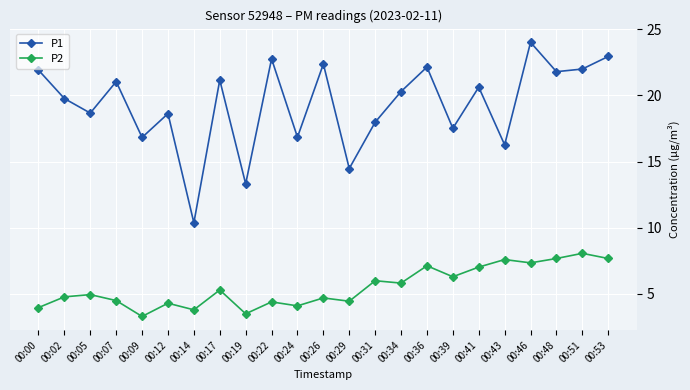

What is the total value across all series at 00:34?

26.1